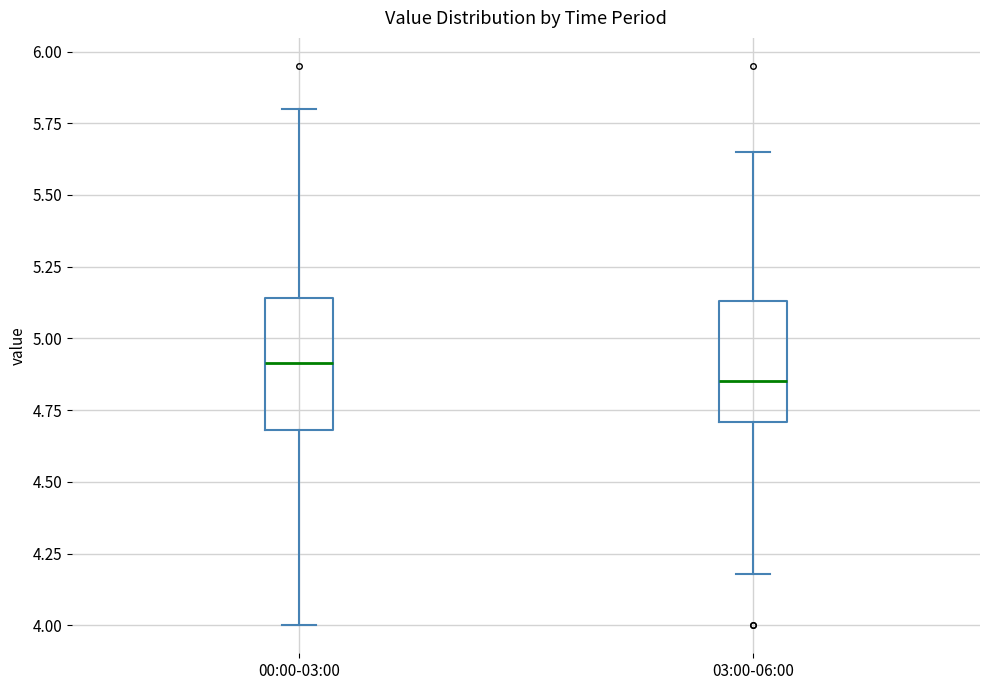

Reading left to right, transcribe this box plot: for each box, give where its median line is, the range the box spans, and where its two whiskers end, as read against the y-axis. The values are not printed on the chart, so give them approximately, as read against the axis.

00:00-03:00: median 4.90, box 4.70 to 5.15, whiskers 4.00 to 5.80
03:00-06:00: median 4.85, box 4.70 to 5.15, whiskers 4.20 to 5.65